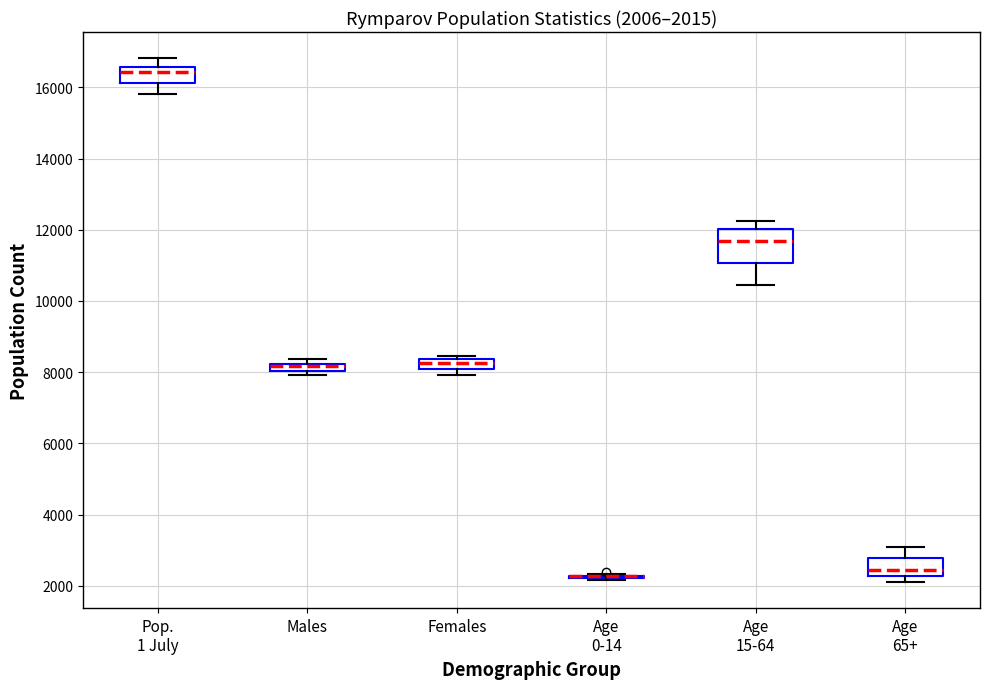

Which box is the tallest, from its lower edge to its upper edge?

Age 15-64